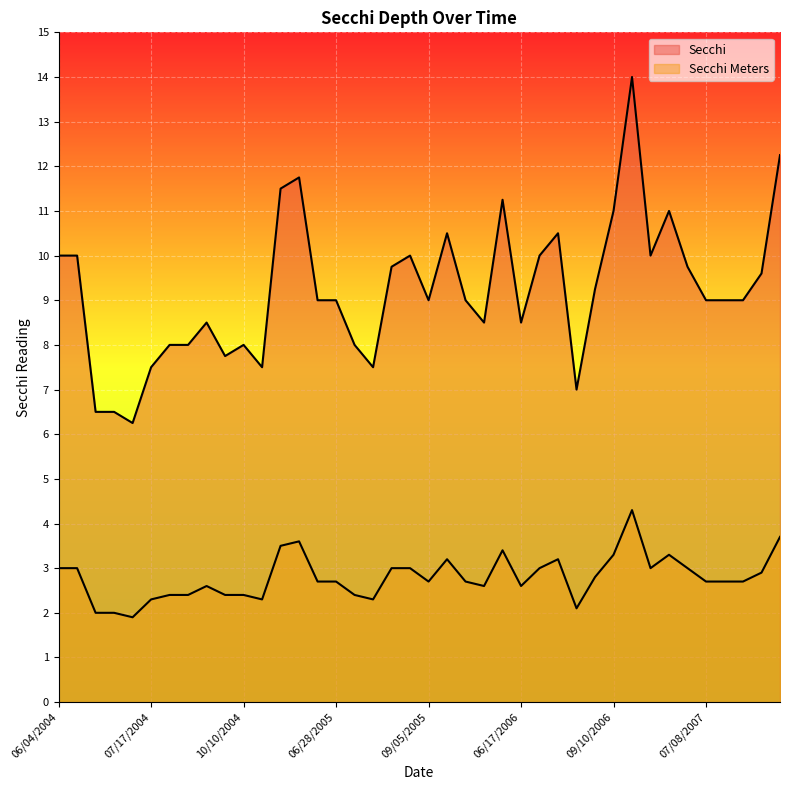

How many data points in Secchi Meters are above 2?

37